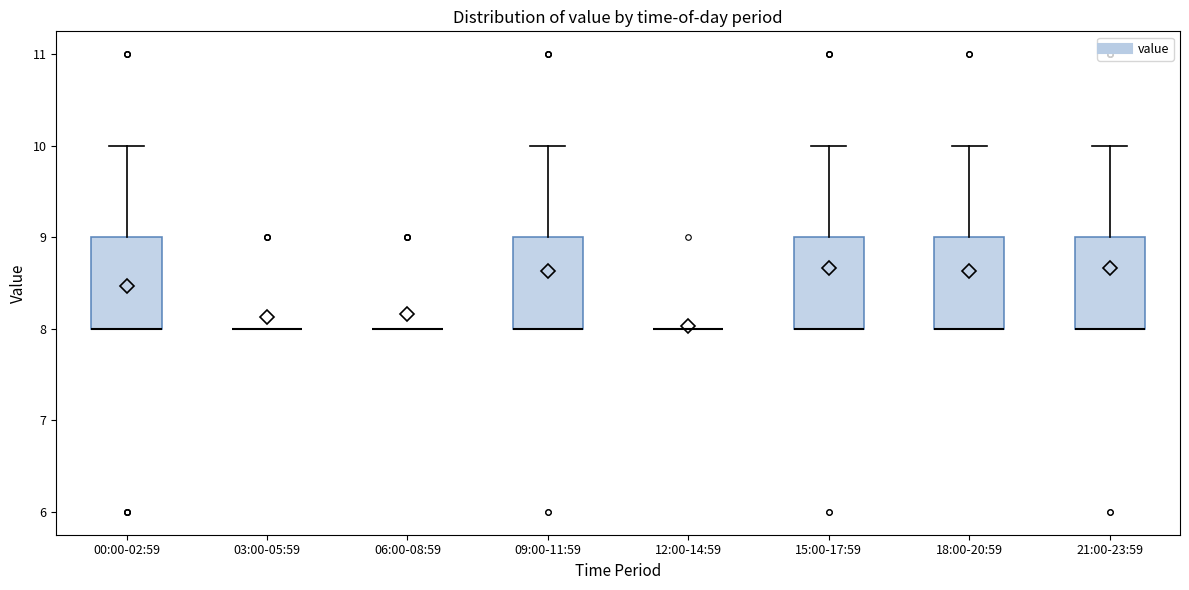

Reading left to right, transcribe this box plot: for each box, give where its median line is, the range the box spans, and where its two whiskers end, as read against the y-axis. The values are not printed on the chart, so give them approximately, as read against the axis.

00:00-02:59: median 8 (drawn on the box's lower edge), box 8 to 9, whiskers 8 to 10
03:00-05:59: box collapsed to a line at 8, whiskers 8 to 8
06:00-08:59: box collapsed to a line at 8, whiskers 8 to 8
09:00-11:59: median 8 (drawn on the box's lower edge), box 8 to 9, whiskers 8 to 10
12:00-14:59: box collapsed to a line at 8, whiskers 8 to 8
15:00-17:59: median 8 (drawn on the box's lower edge), box 8 to 9, whiskers 8 to 10
18:00-20:59: median 8 (drawn on the box's lower edge), box 8 to 9, whiskers 8 to 10
21:00-23:59: median 8 (drawn on the box's lower edge), box 8 to 9, whiskers 8 to 10